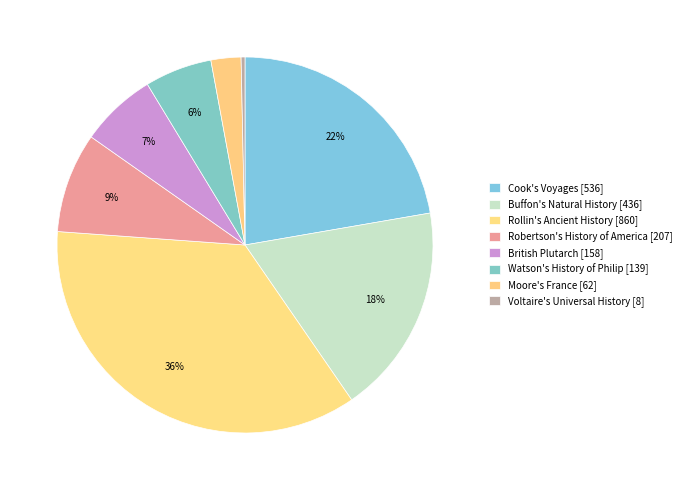

What is the change in value from Buffon's Natural History [436] to Rollin's Ancient History [860]?

+424